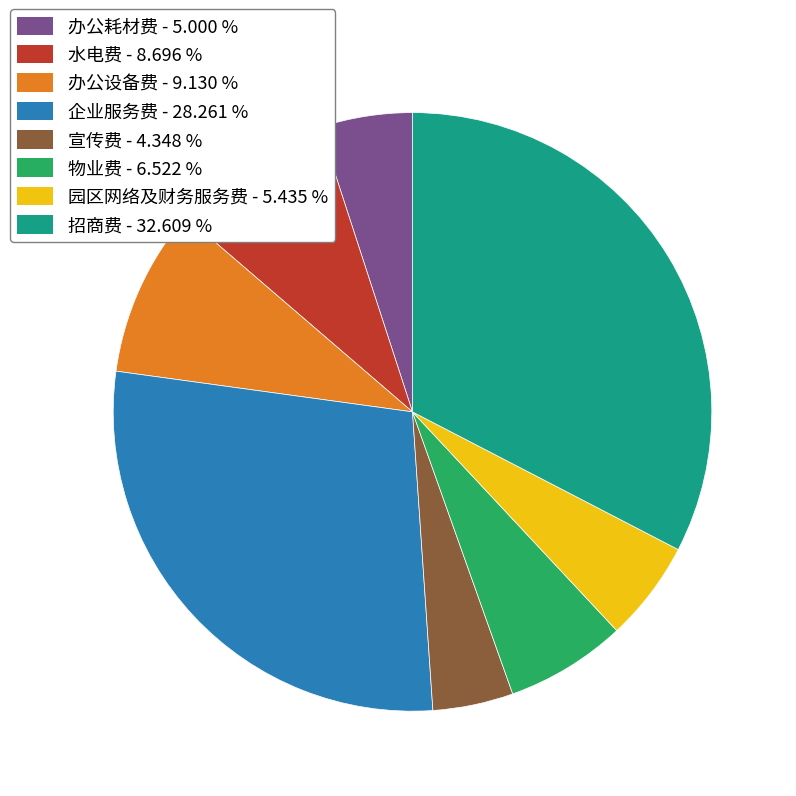

Do 物业费 - 6.522 % and 办公耗材费 - 5.000 % together represent more than half of the pie?

No